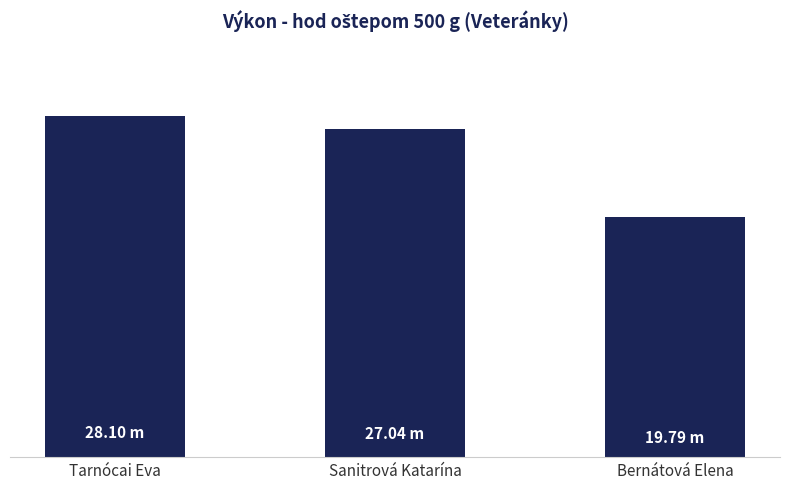

True or false: the data shows 33.7 at Bernátová Elena.

False